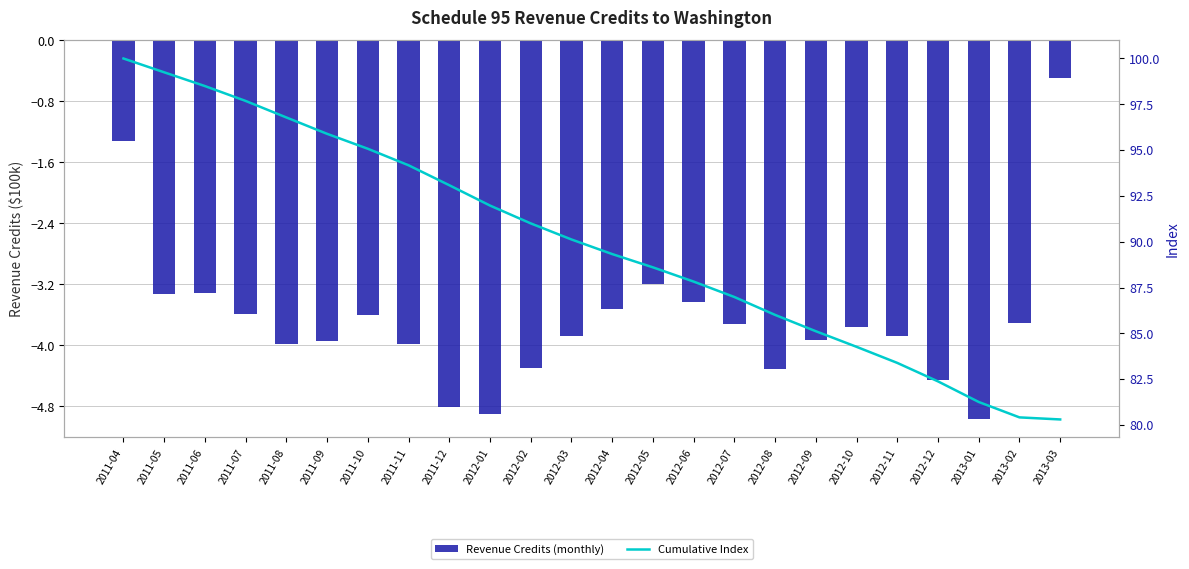

What is the difference between the highest and lowest values at 2012-01?

96.9